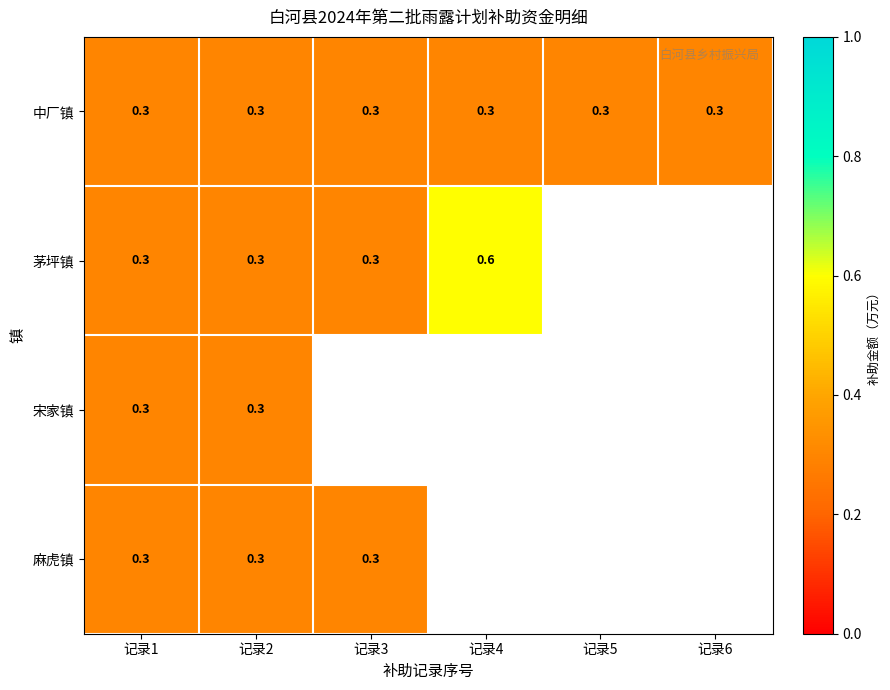

Is it true that 茅坪镇 equals 0.3 at 记录3?

True